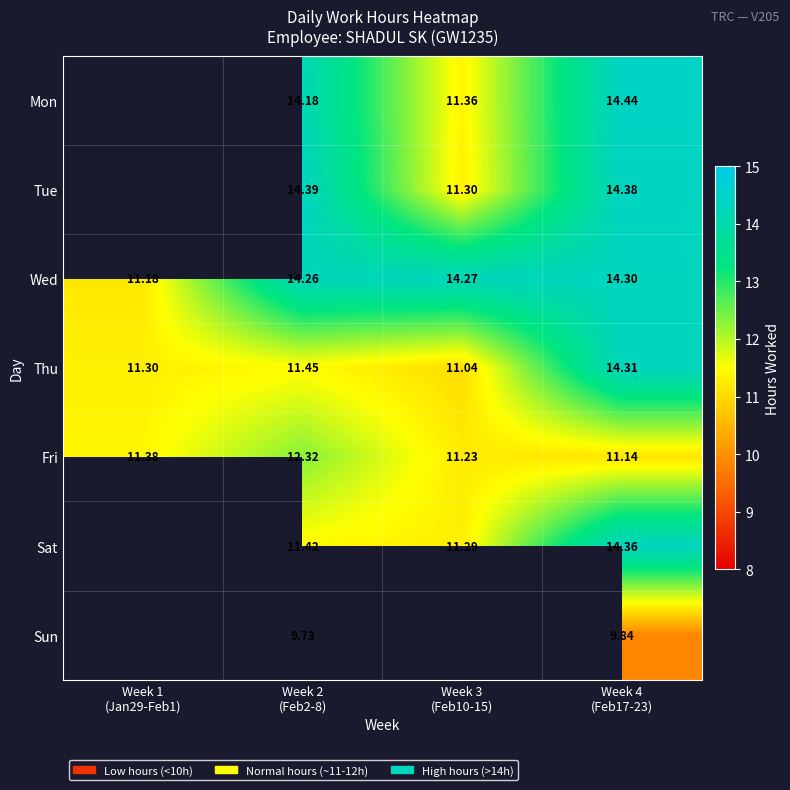

At which category is the sum across all series the highest?

Week 4
(Feb17-23)